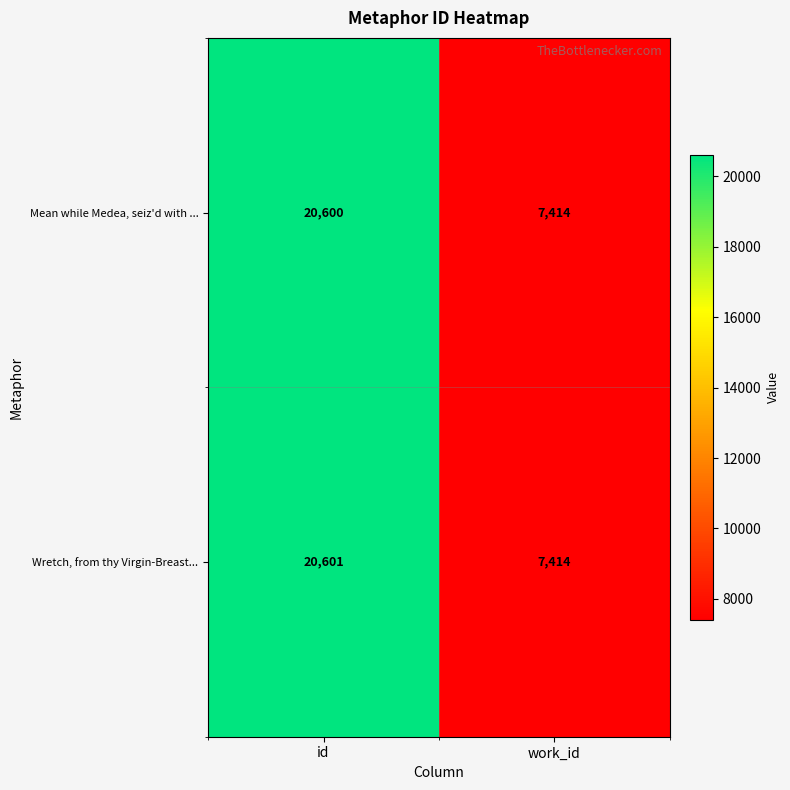

What is the sum of the Wretch, from thy Virgin-Breast... values at work_id and id?

28015